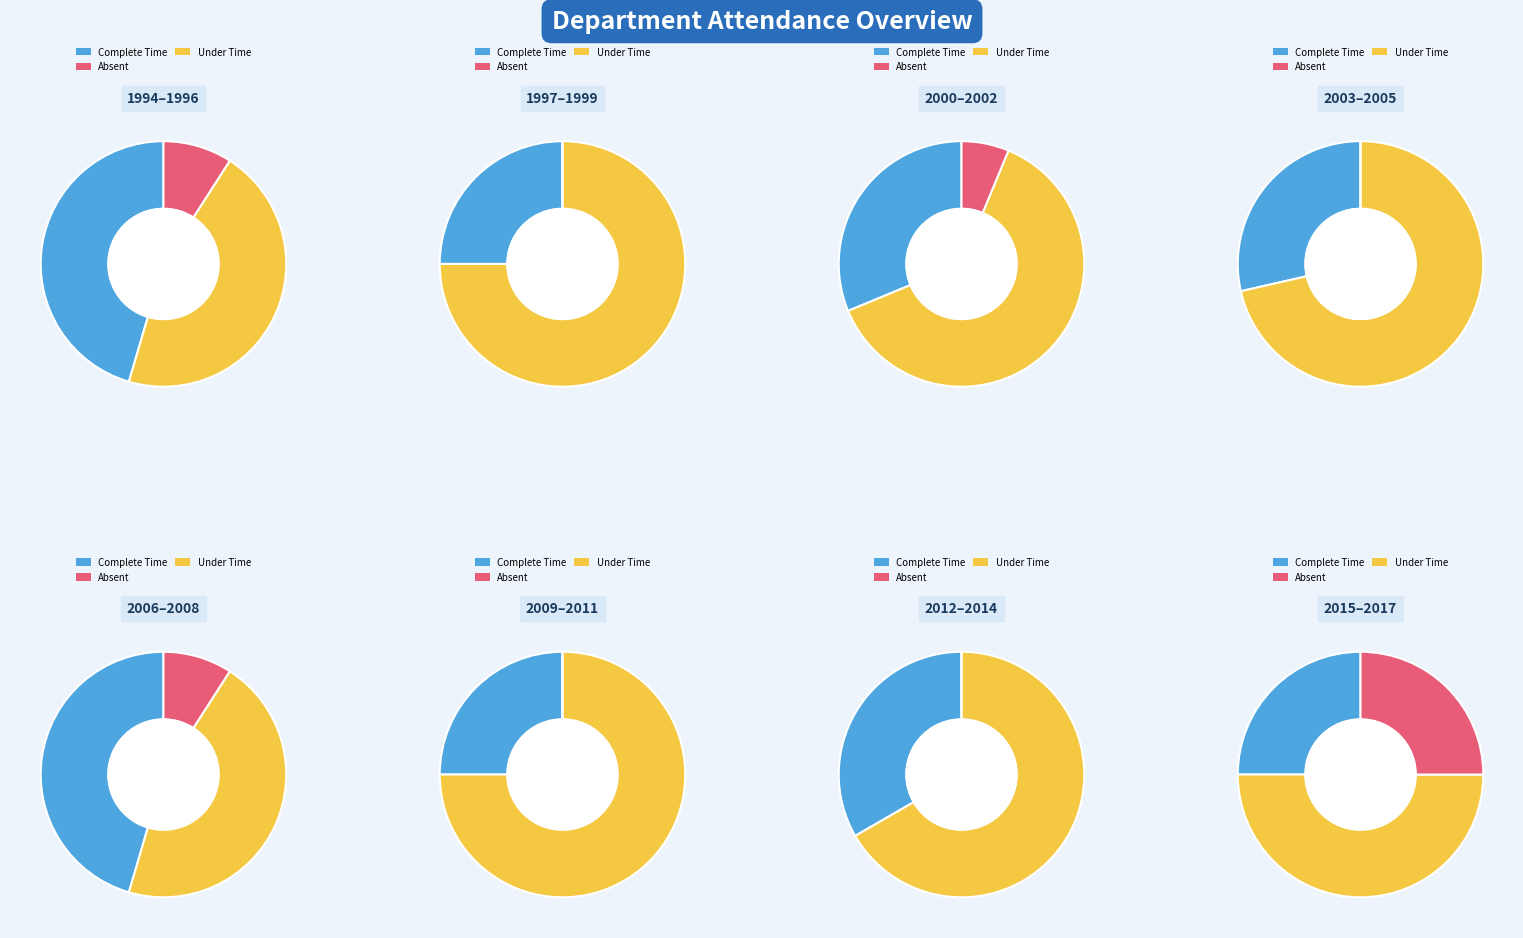

Is it true that 2003 is 18% of the pie?

False